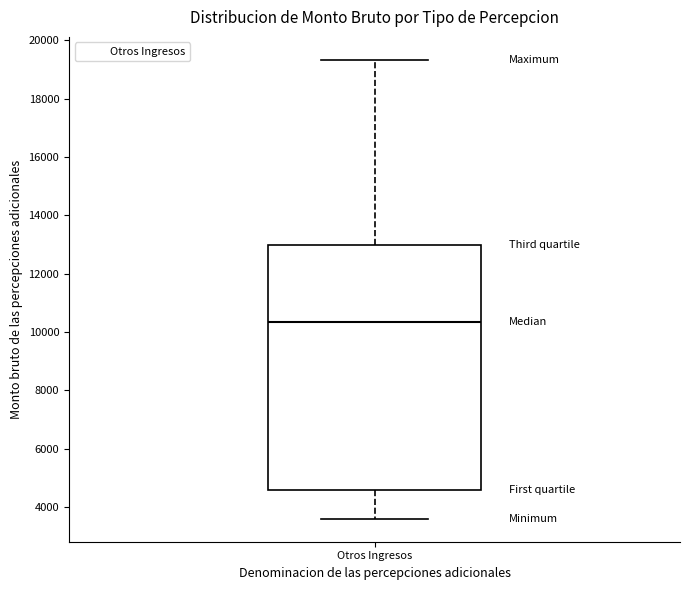

Read this box plot against the y-axis: the position of the median line, the range covered by the box, and the ends of both whiskers. The values are not printed on the chart, so give them approximately, as read against the axis.

median 10400, box 4600 to 13000, whiskers 3600 to 19400